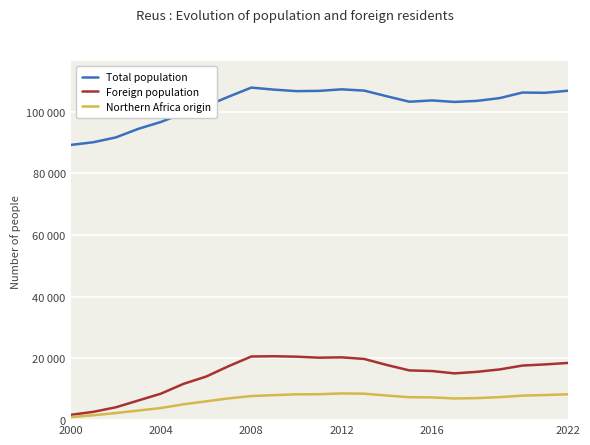

Does the chart have visible grid lines?

Yes